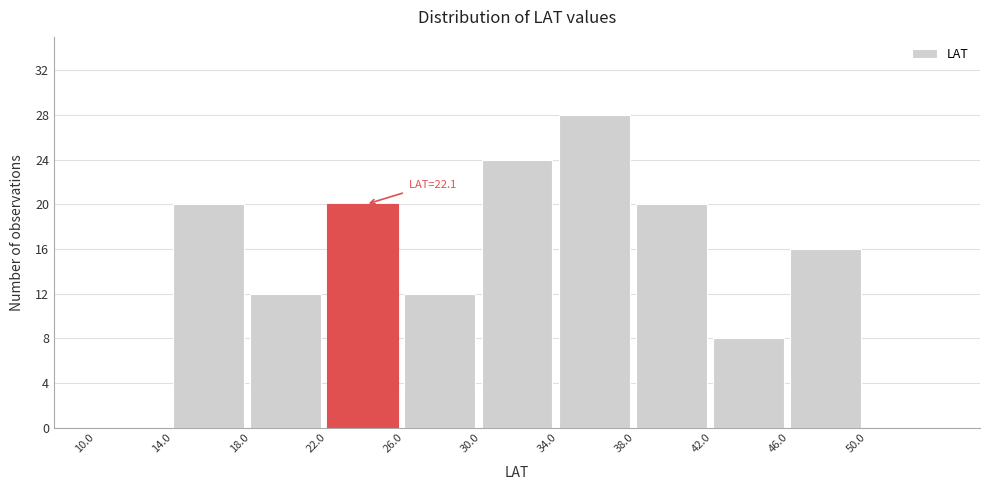

Which range on the x-axis has the tallest bar?

34 to 38